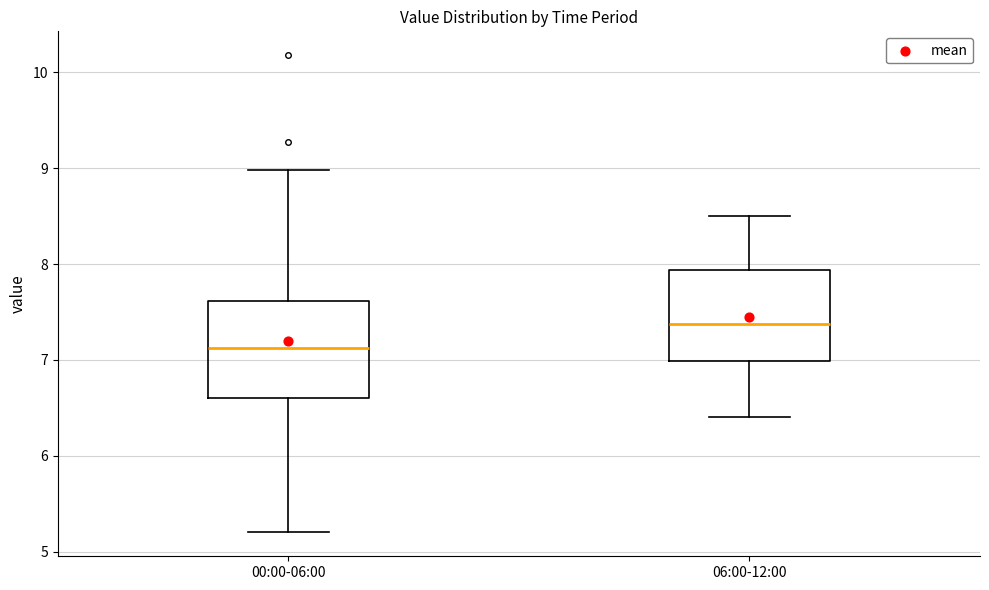

Reading left to right, transcribe this box plot: for each box, give where its median line is, the range the box spans, and where its two whiskers end, as read against the y-axis. The values are not printed on the chart, so give them approximately, as read against the axis.

00:00-06:00: median 7.1, box 6.6 to 7.6, whiskers 5.2 to 9.0
06:00-12:00: median 7.4, box 7.0 to 7.9, whiskers 6.4 to 8.5